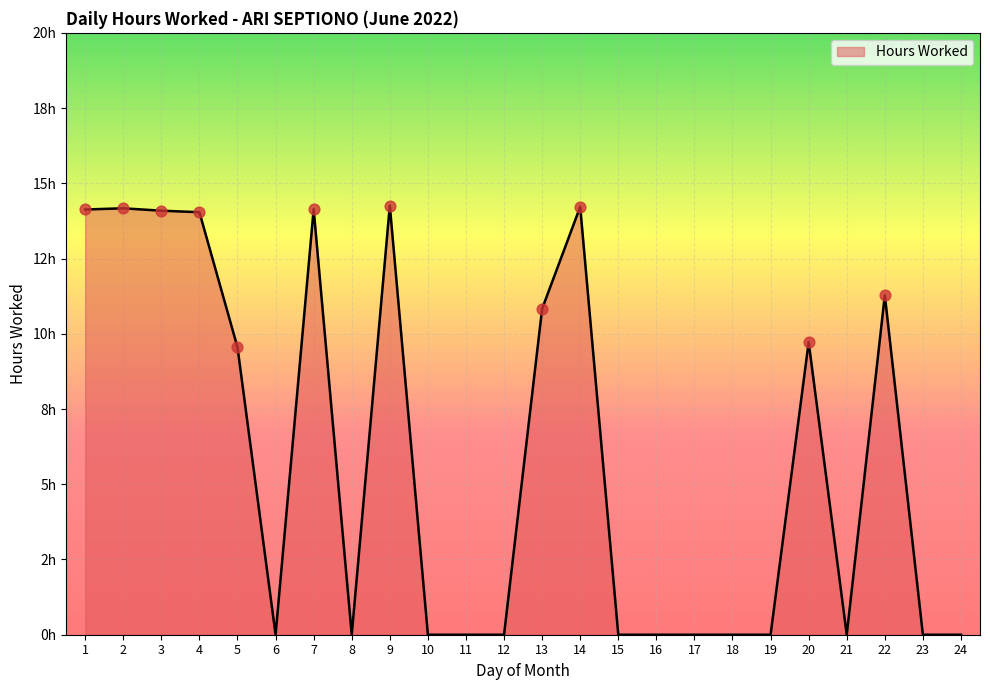

Between 11 and 13, which is larger?

13